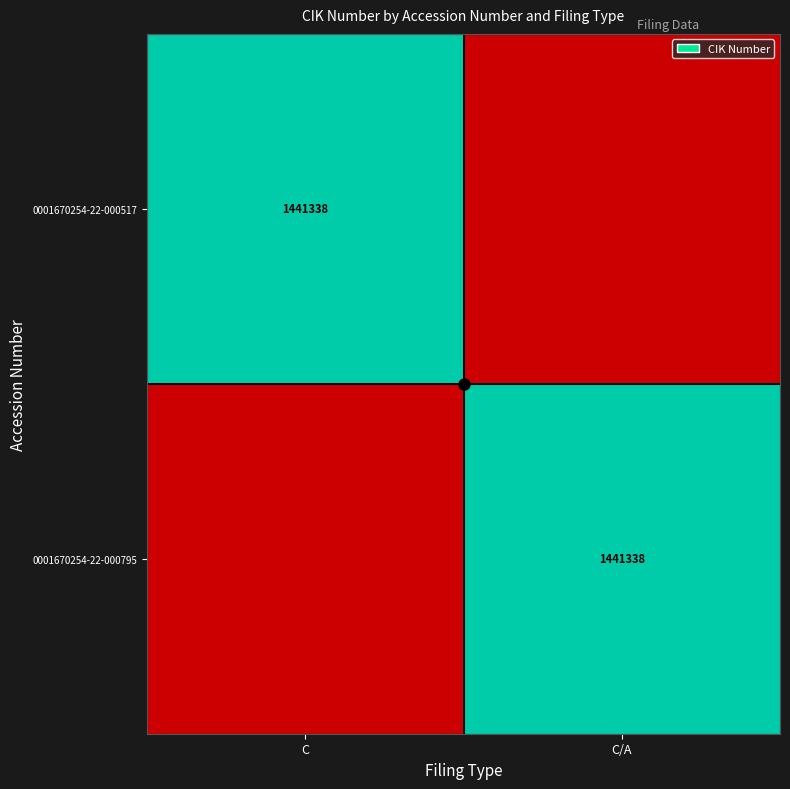

Is it true that 0001670254-22-000517 equals 1441338 at C?

True